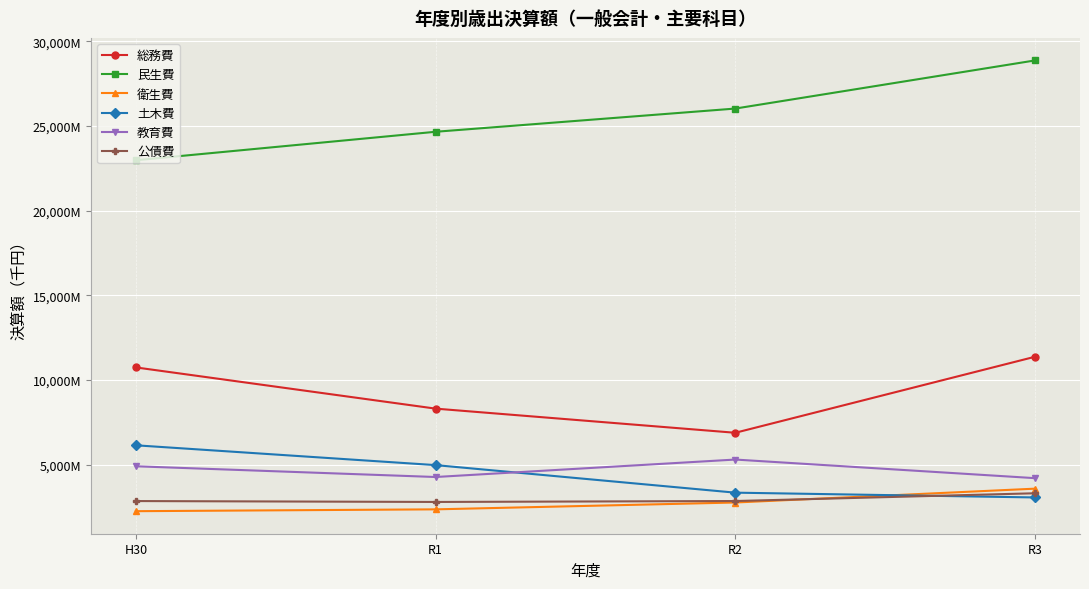

What are all the series names shown in the legend?

総務費, 民生費, 衛生費, 土木費, 教育費, 公債費